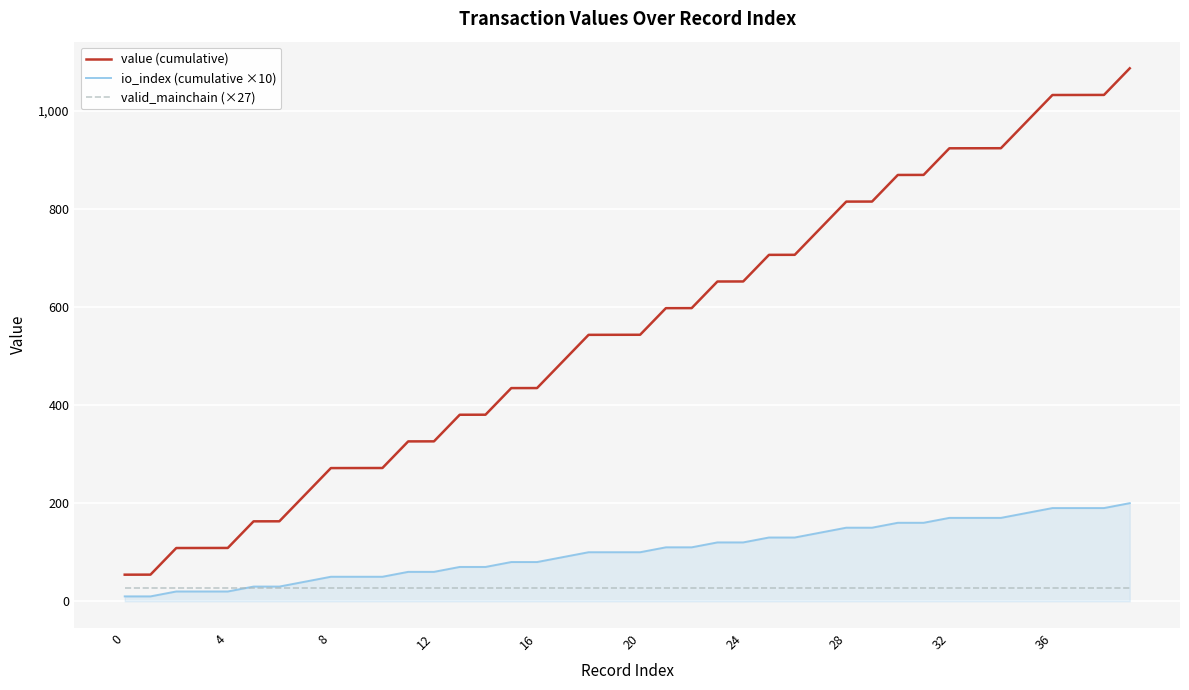

Which series has the largest range (max minus min)?

value (cumulative)